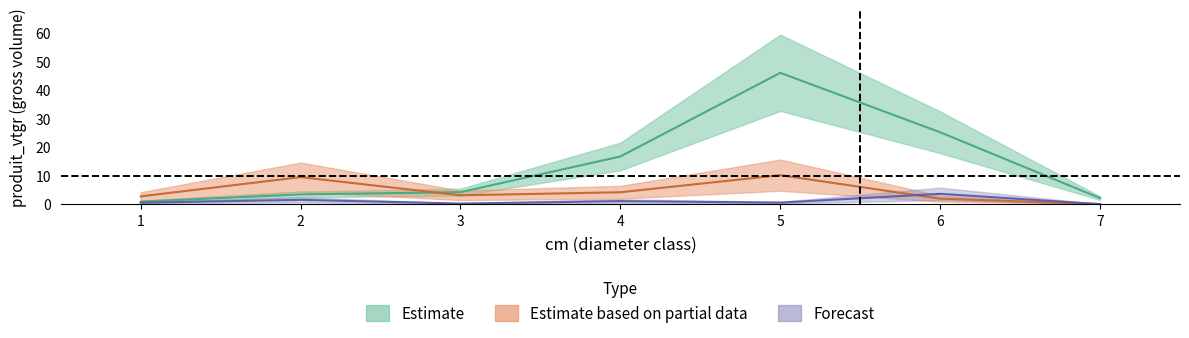

What is the difference between the second highest and minimum values in the EPICEA_vtgr series?

9.5